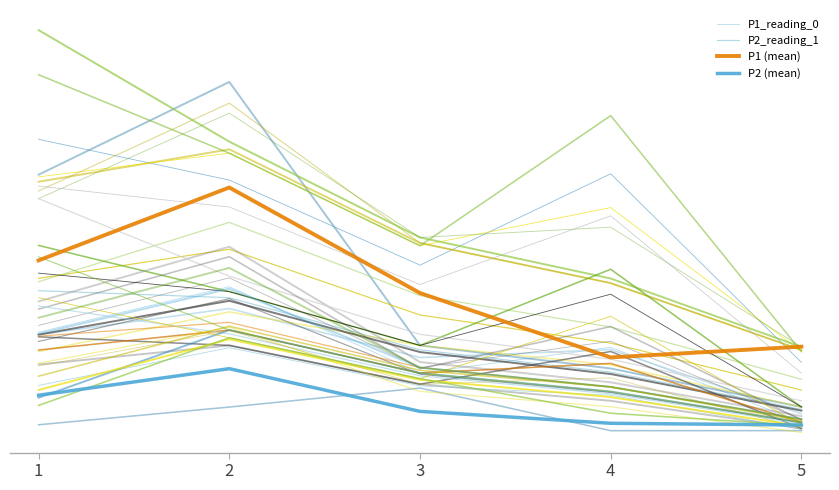

True or false: P2 (mean) and P1 (mean) cross at least once.

False